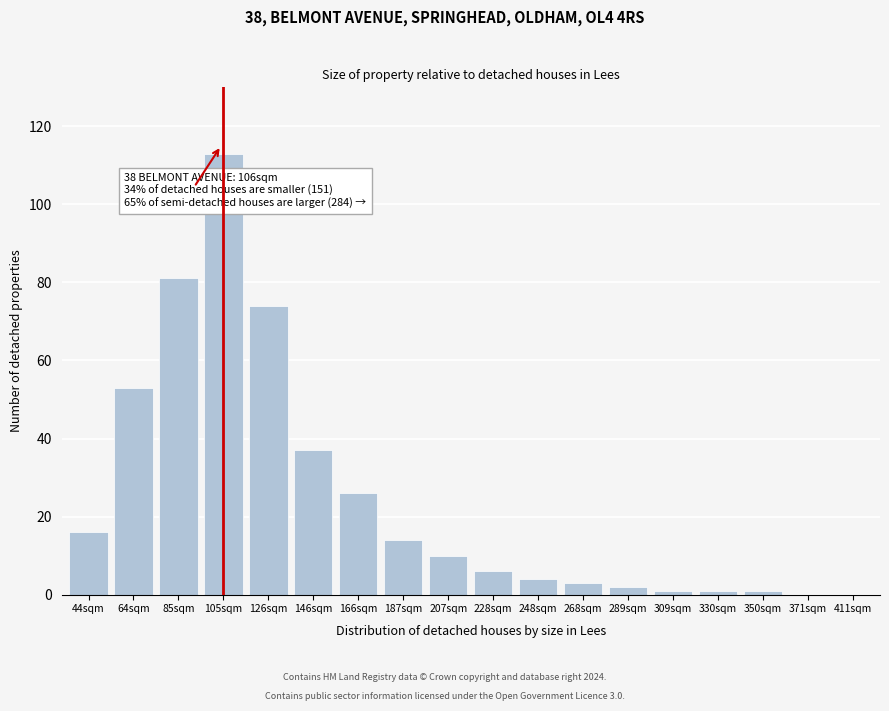

Reading right to left, transcribe all the data shown in this chart.

411sqm=0	371sqm=0	350sqm=1	330sqm=1	309sqm=1	289sqm=2	268sqm=3	248sqm=4	228sqm=6	207sqm=10	187sqm=14	166sqm=26	146sqm=37	126sqm=74	105sqm=113	85sqm=81	64sqm=53	44sqm=16